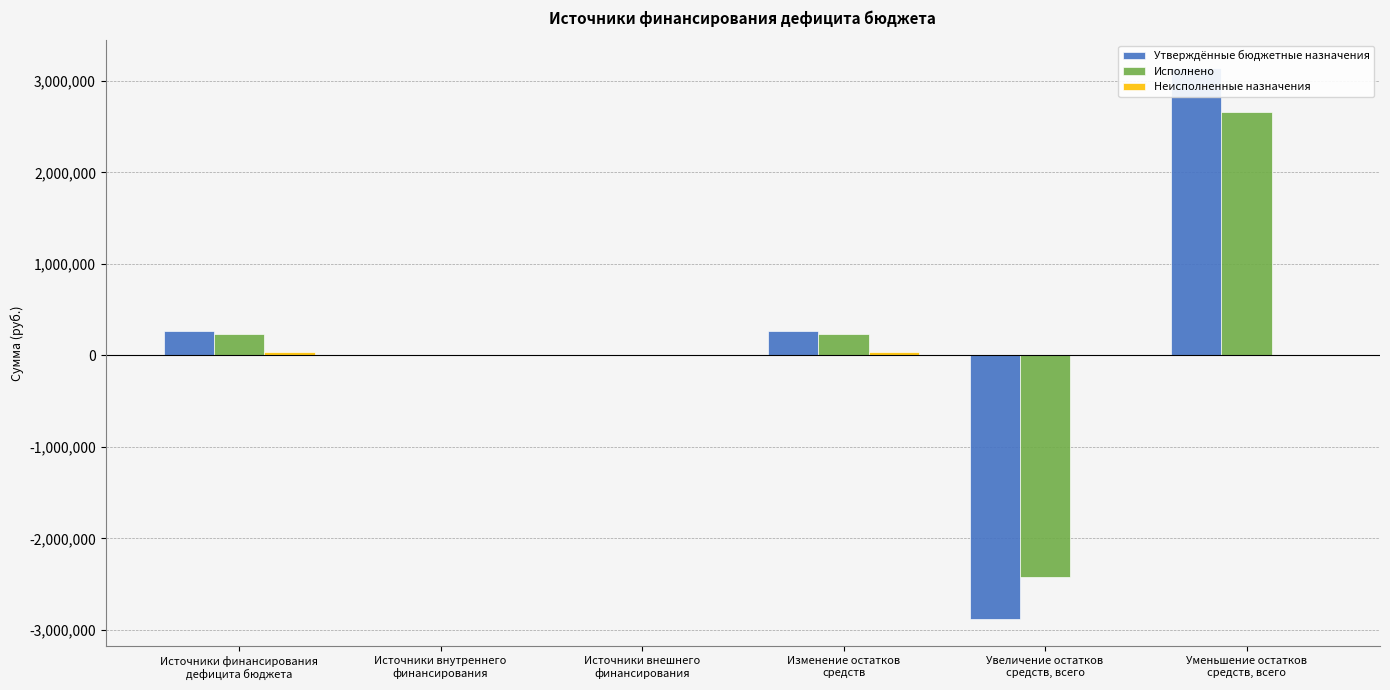

Reading left to right, transcribe all the data shown in this chart.

Утверждённые бюджетные назначения: 267082.0	0.0	0.0	267082.0	-2878238.3	3145320.3
Исполнено: 234499.9	0.0	0.0	234499.9	-2424131.1	2658631.0
Неисполненные назначения: 32582.1	0.0	0.0	32582.1	0.0	0.0